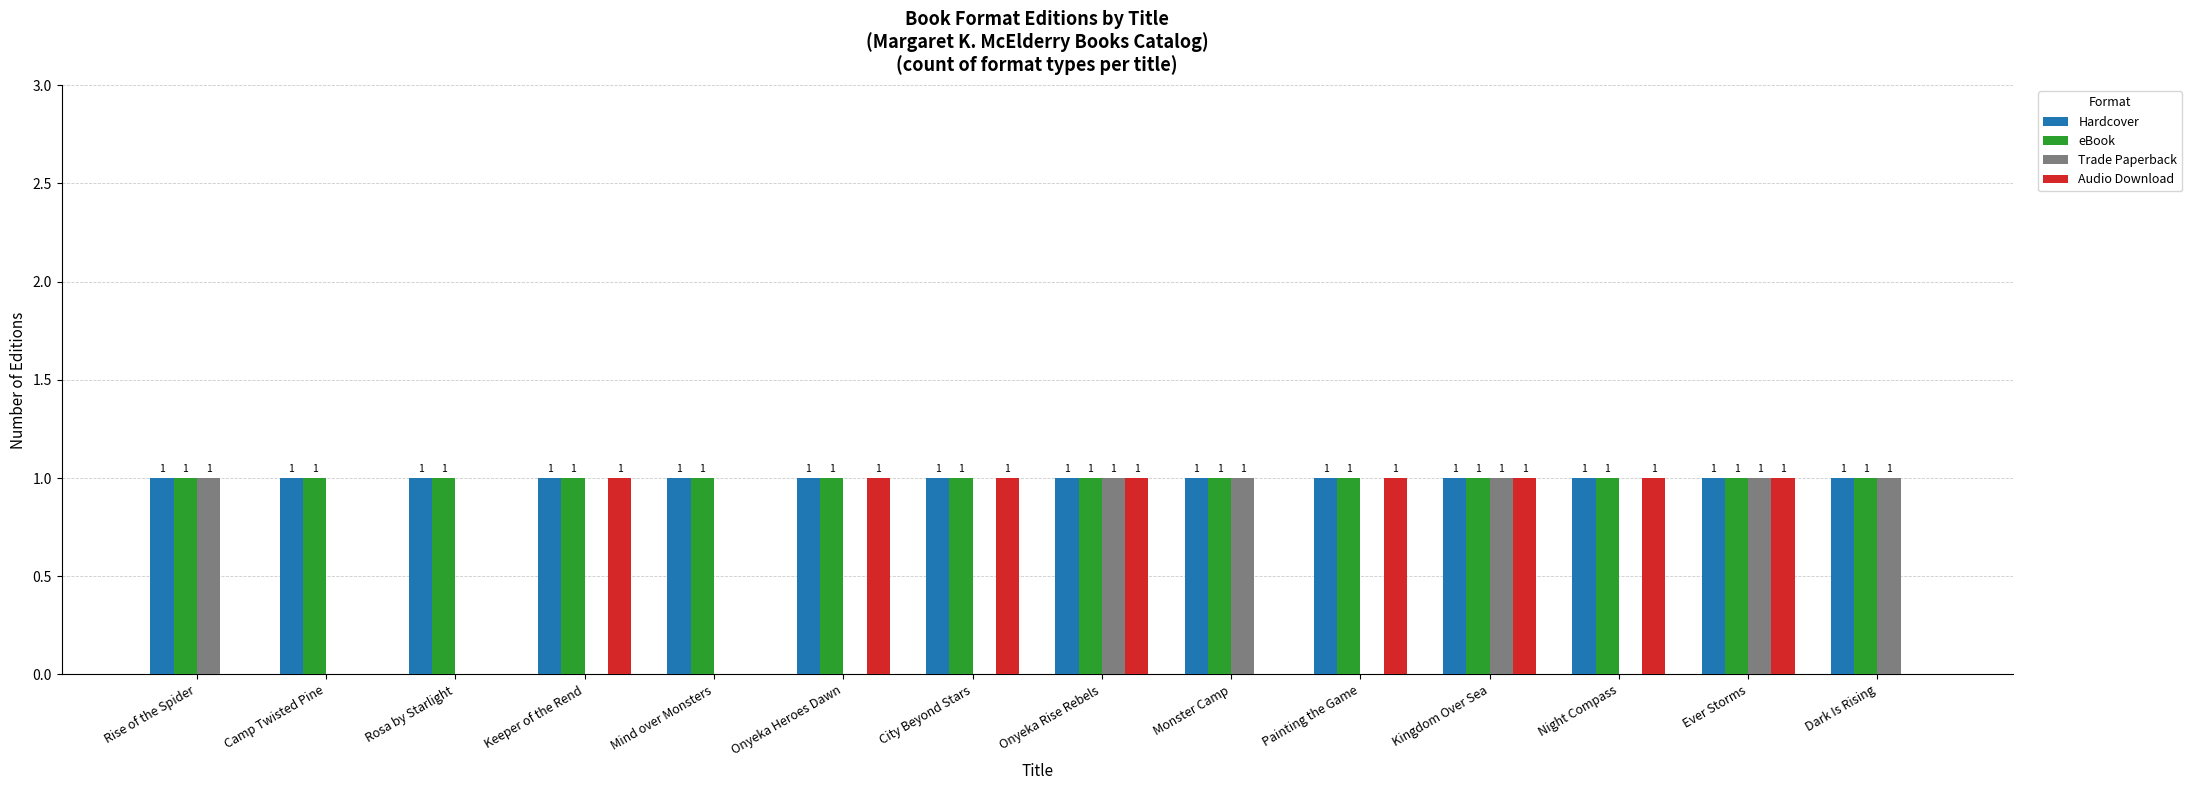

The value of Audio Download at Kingdom Over Sea is 1. True or false?

True